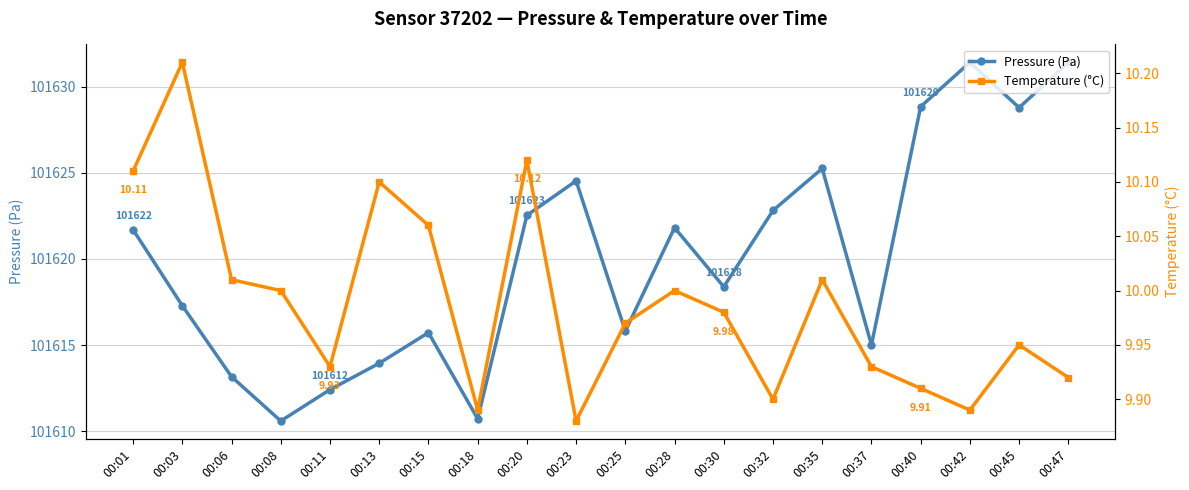

Which has a higher value, 00:30 or 00:11?

00:30